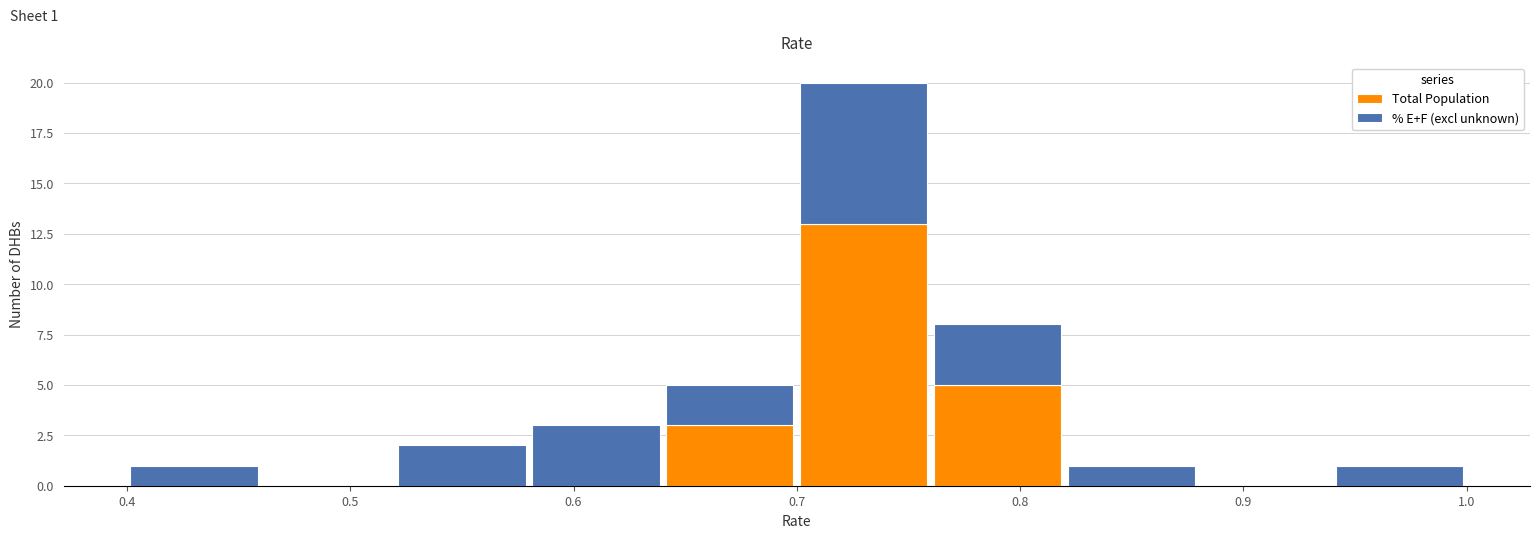

Which range on the x-axis has the tallest stacked bar (by total height)?

0.70 to 0.76